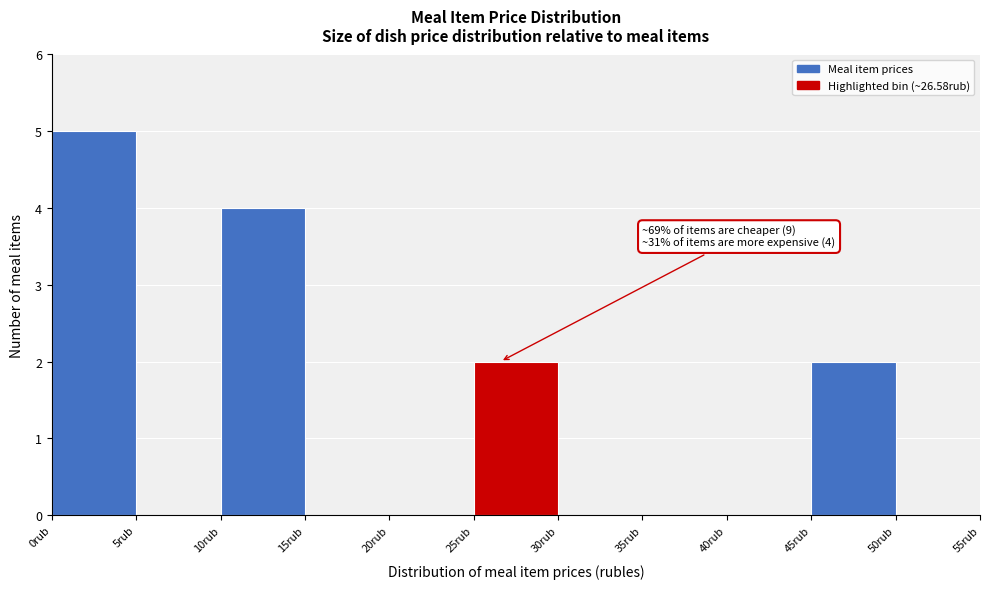

Which range on the x-axis has the tallest bar?

0 to 5